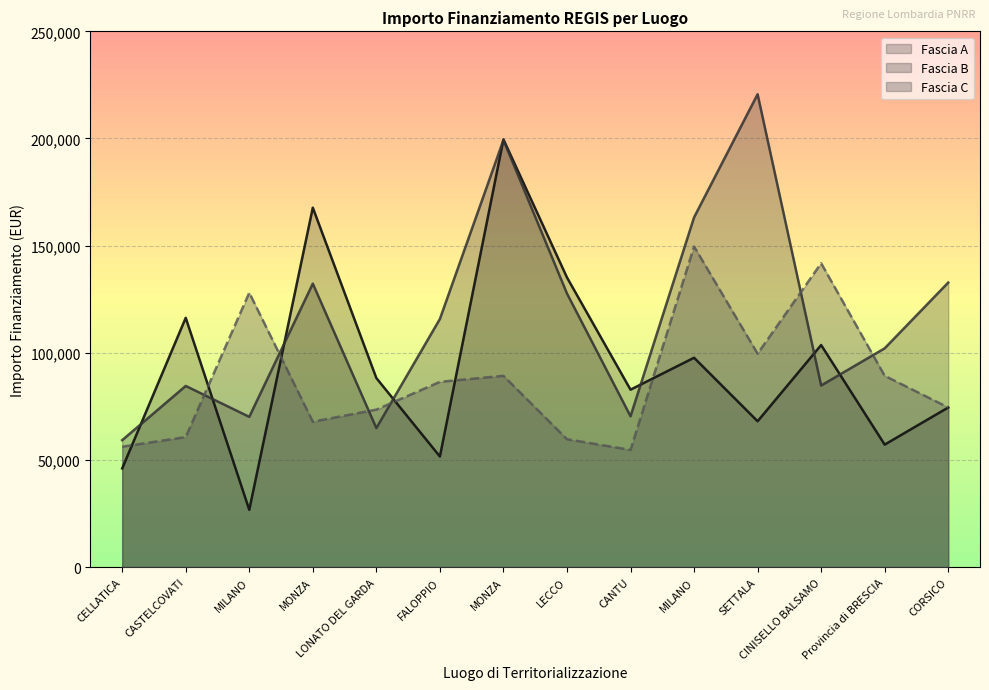

Where do Fascia B and Fascia A first cross each other?

CELLATICA and CASTELCOVATI